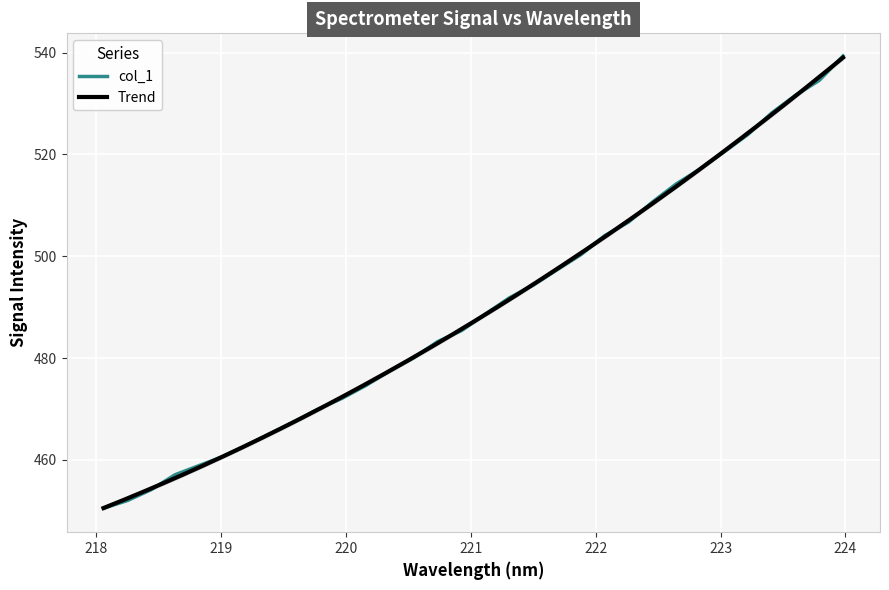

What is the average value?

489.8